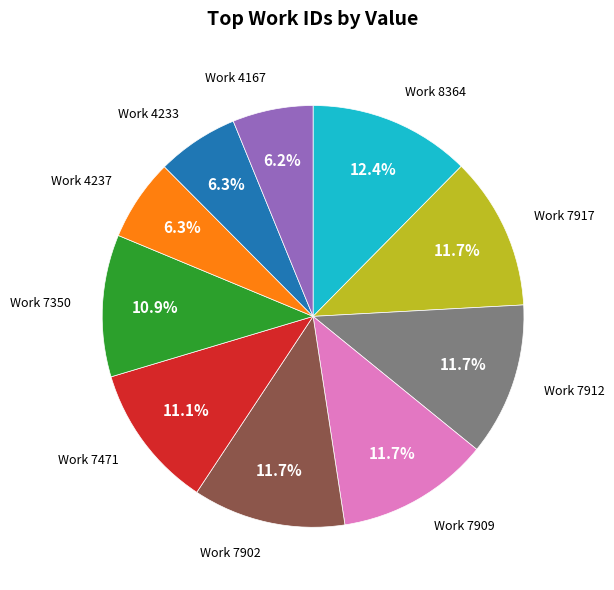

Is there a majority slice in this chart?

No